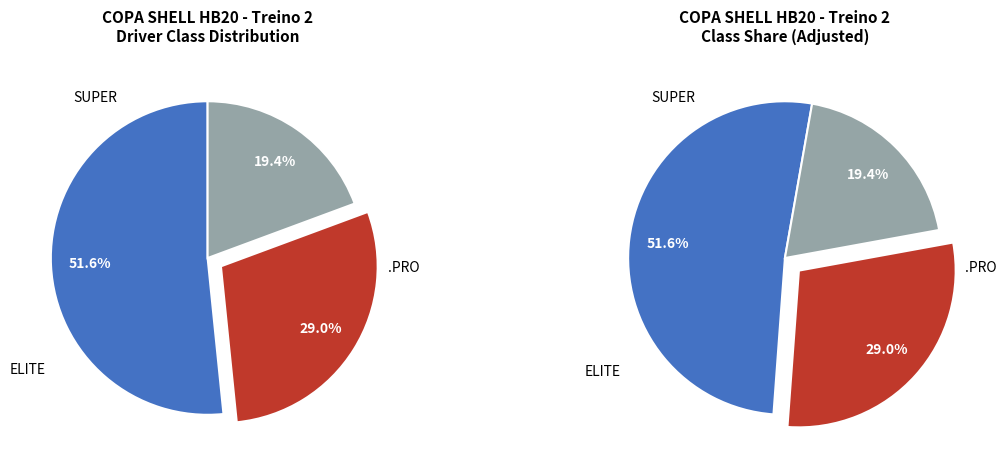

Does any single category account for the majority?

Yes